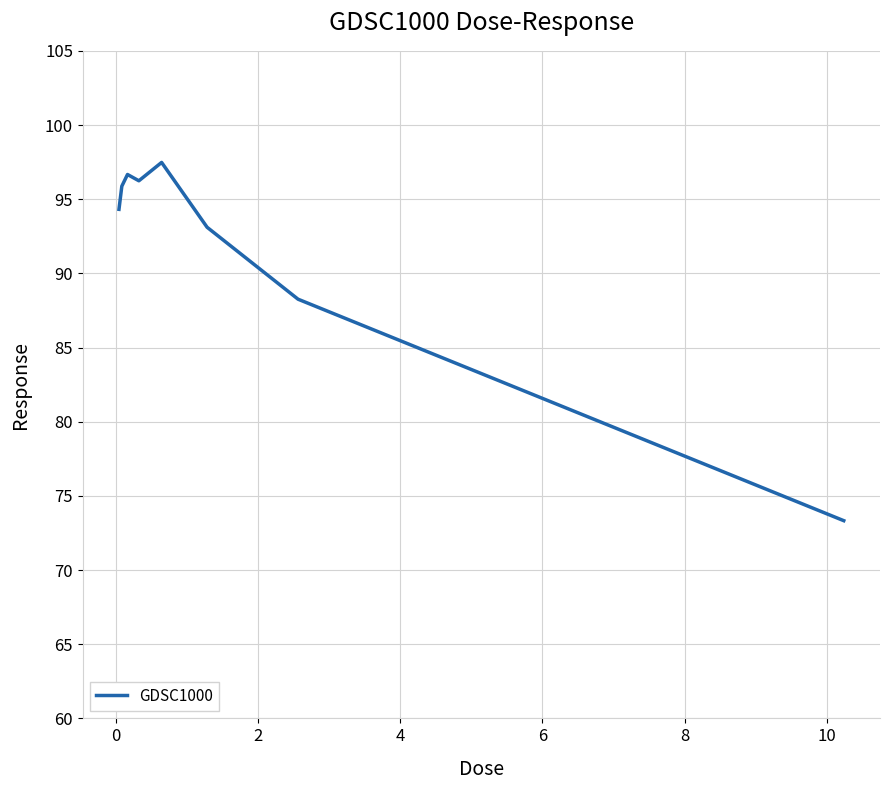

What is the difference between the maximum and minimum values?

24.1